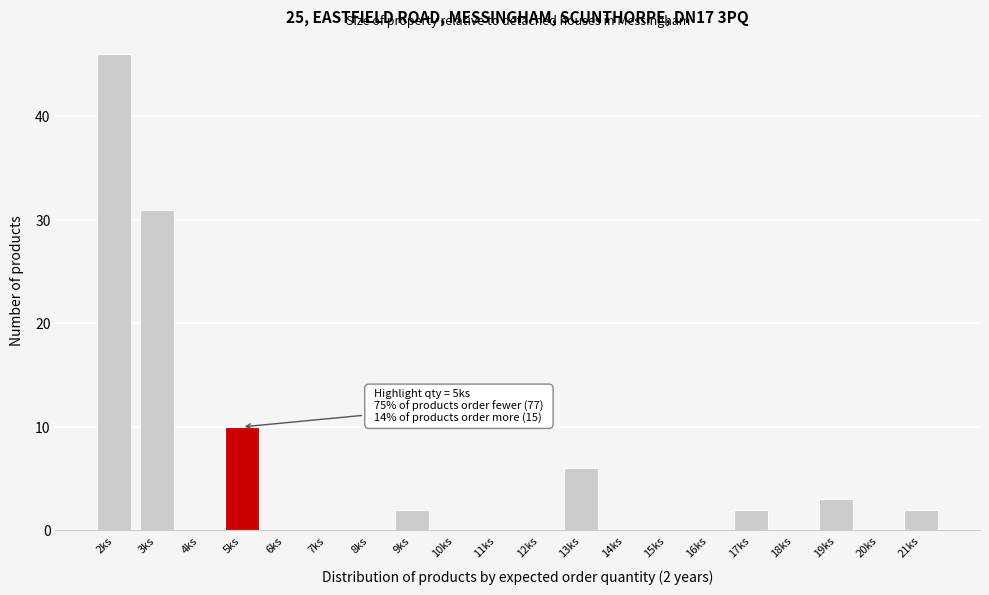

Over which range of the x-axis is the bar tallest?

1.5 to 2.5